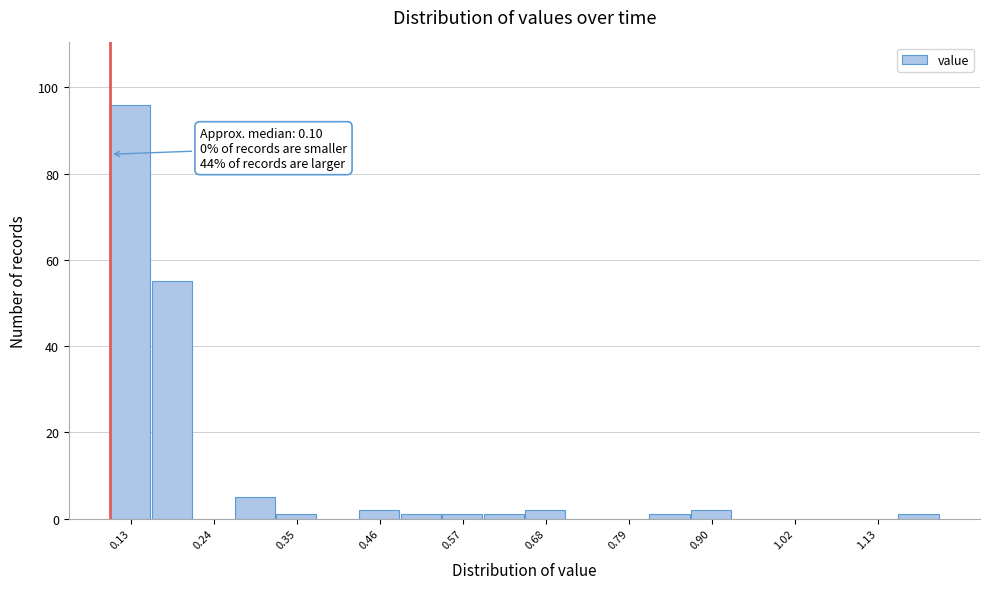

Around what value on the x-axis is the tallest bar? Give the approximate position of its centre, as read against the axis.

0.12